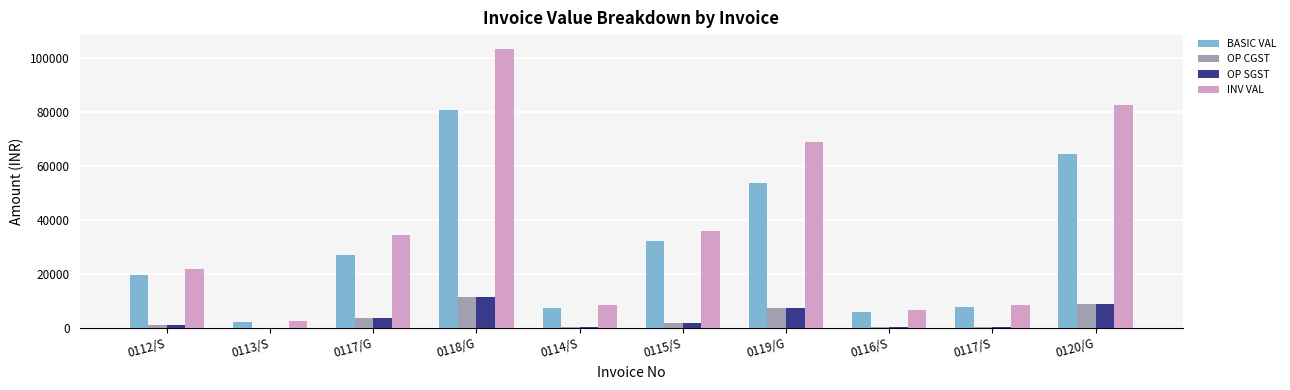

What is the sum of all OP CGST values?

36154.4